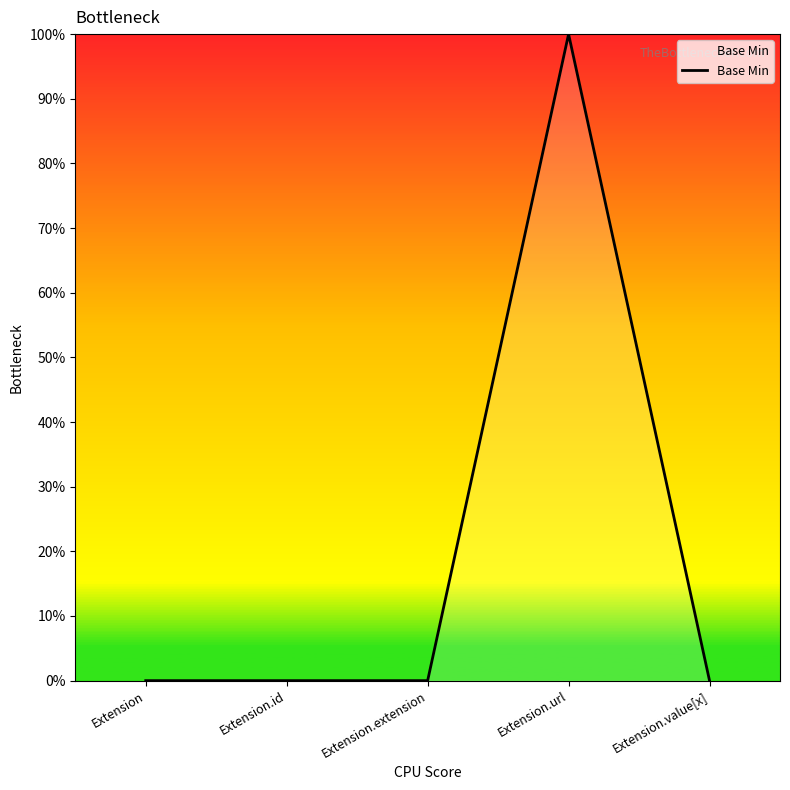

Count the values in the range 0 to 1.

5